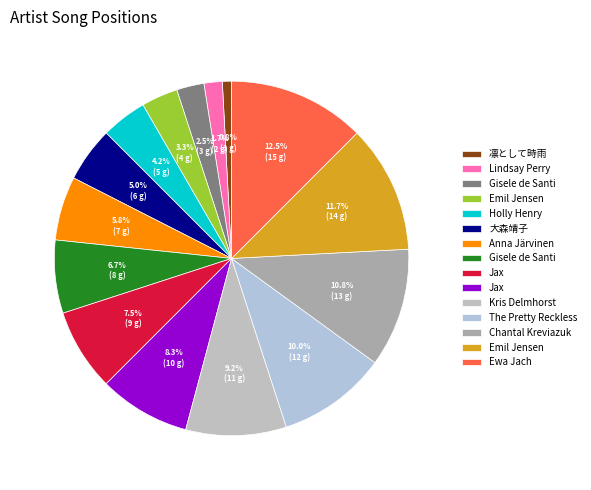

What is the smallest slice in the pie chart?

凛として時雨